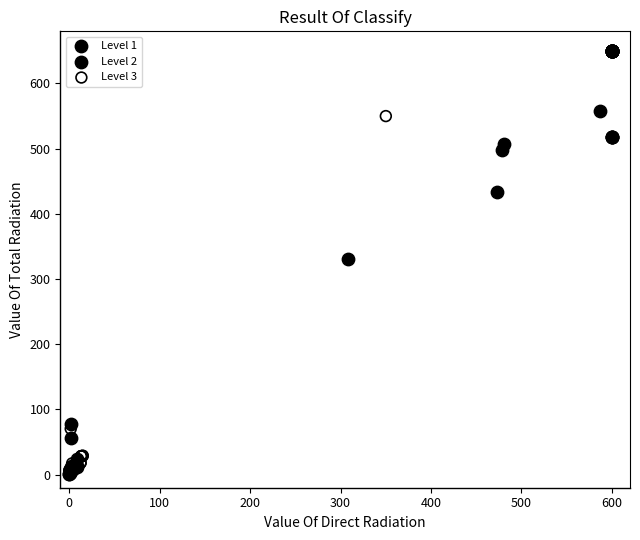

What are all the series names shown in the legend?

Level 1, Level 2, Level 3